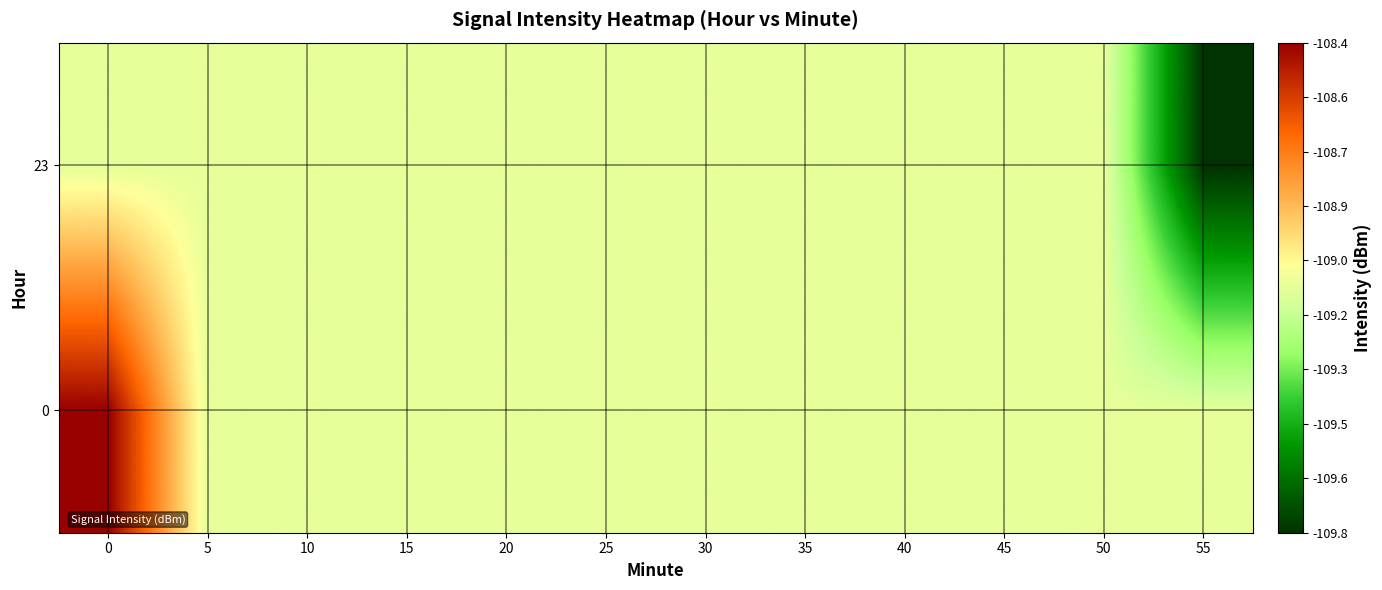

Which series has the largest total across all categories?

row_0